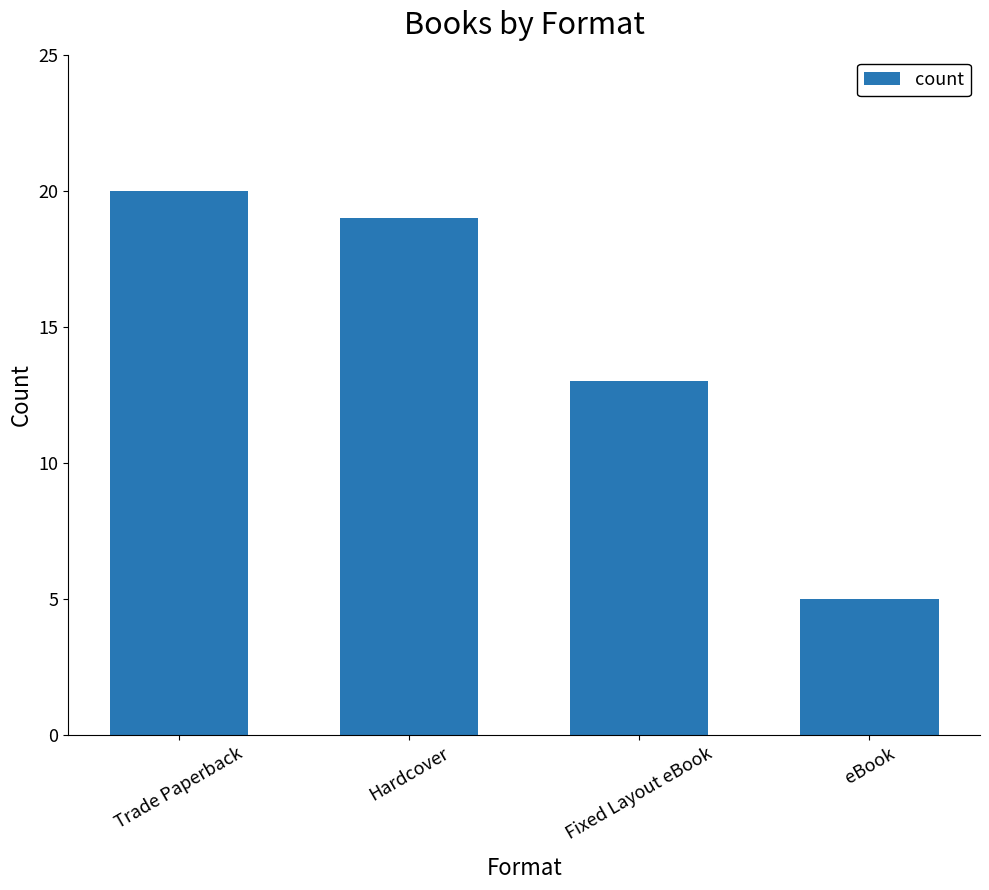

What position from the right is Hardcover?

3